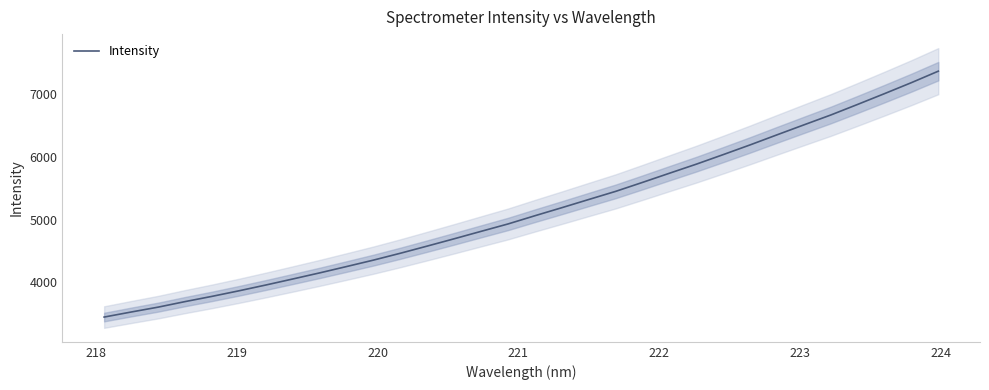

What is the minimum value for Intensity?

3443.7